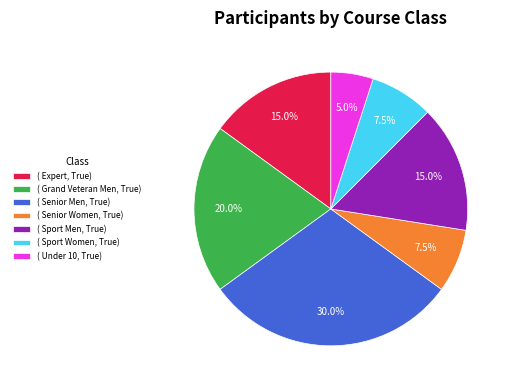

Does any single category account for the majority?

No